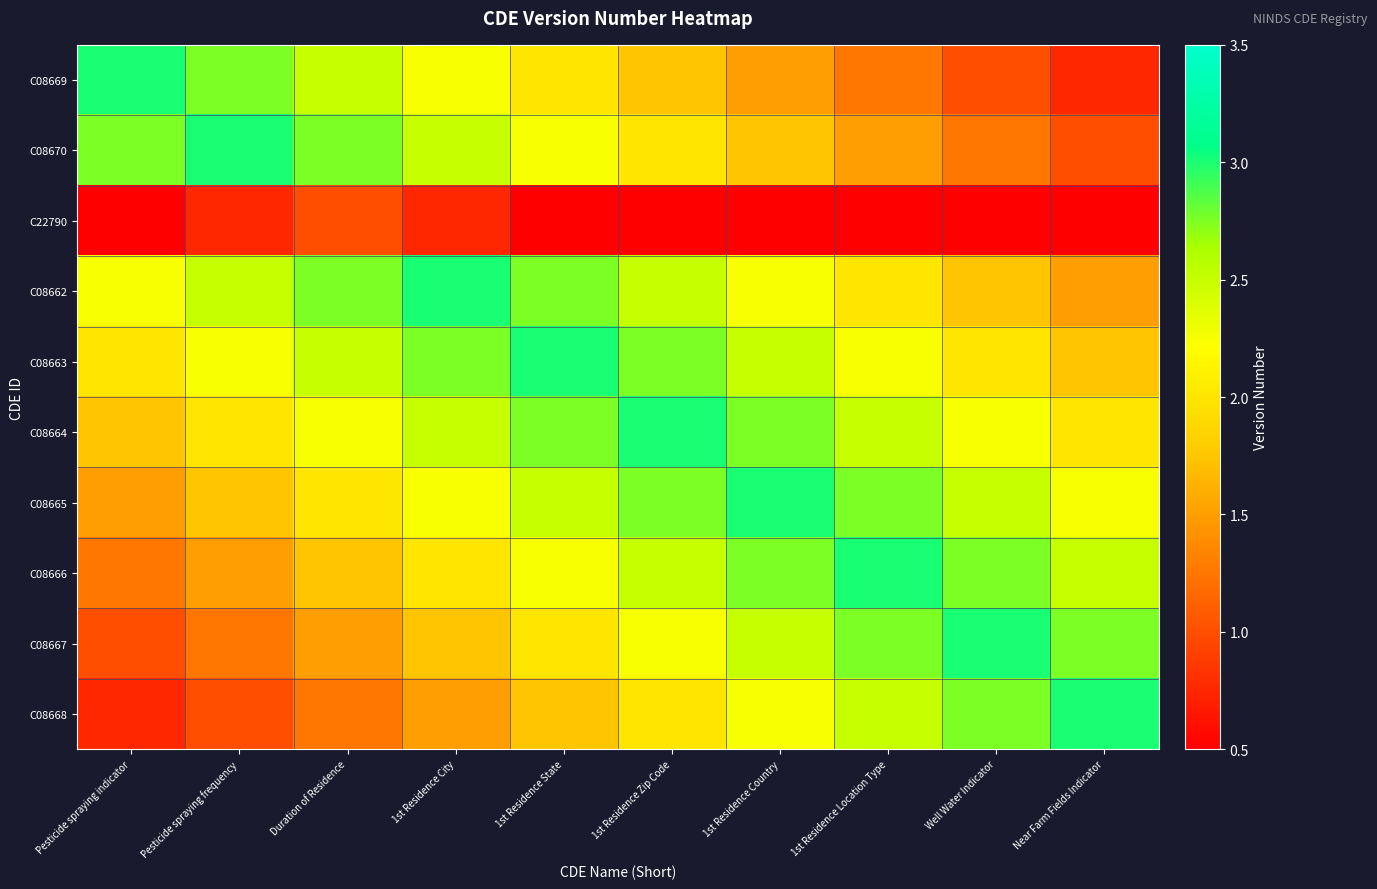

What is the total value across all series at Pesticide spraying indicator?

16.8